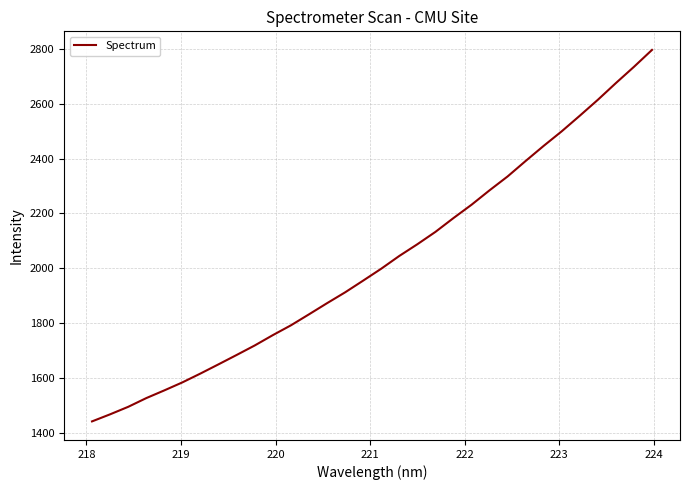

What is the minimum value shown in the chart?

1440.7